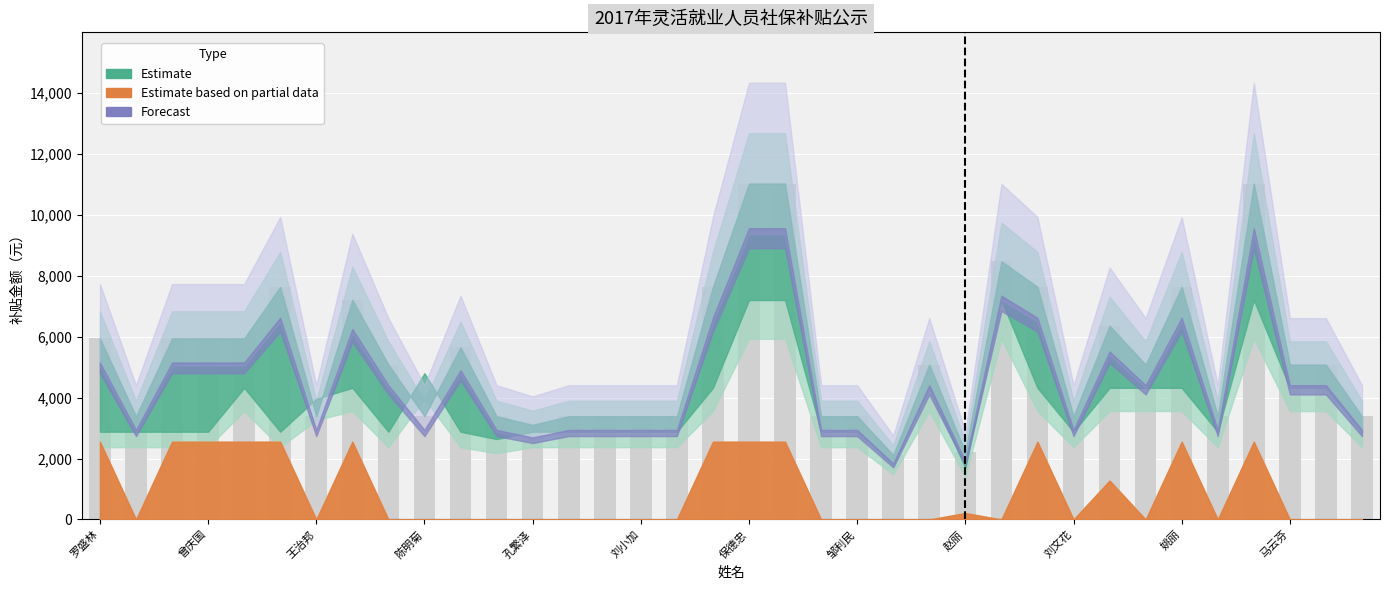

What is the value of the 36th bar from the left?

3390